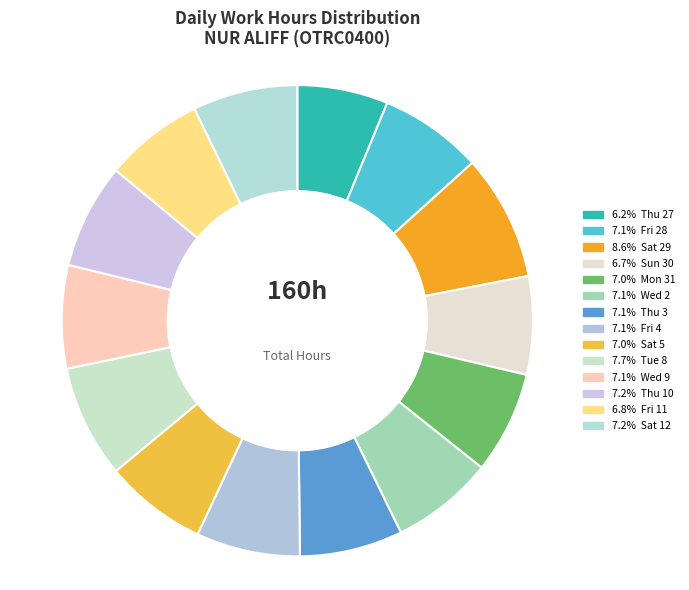

Count the number of slices in the pie.

14